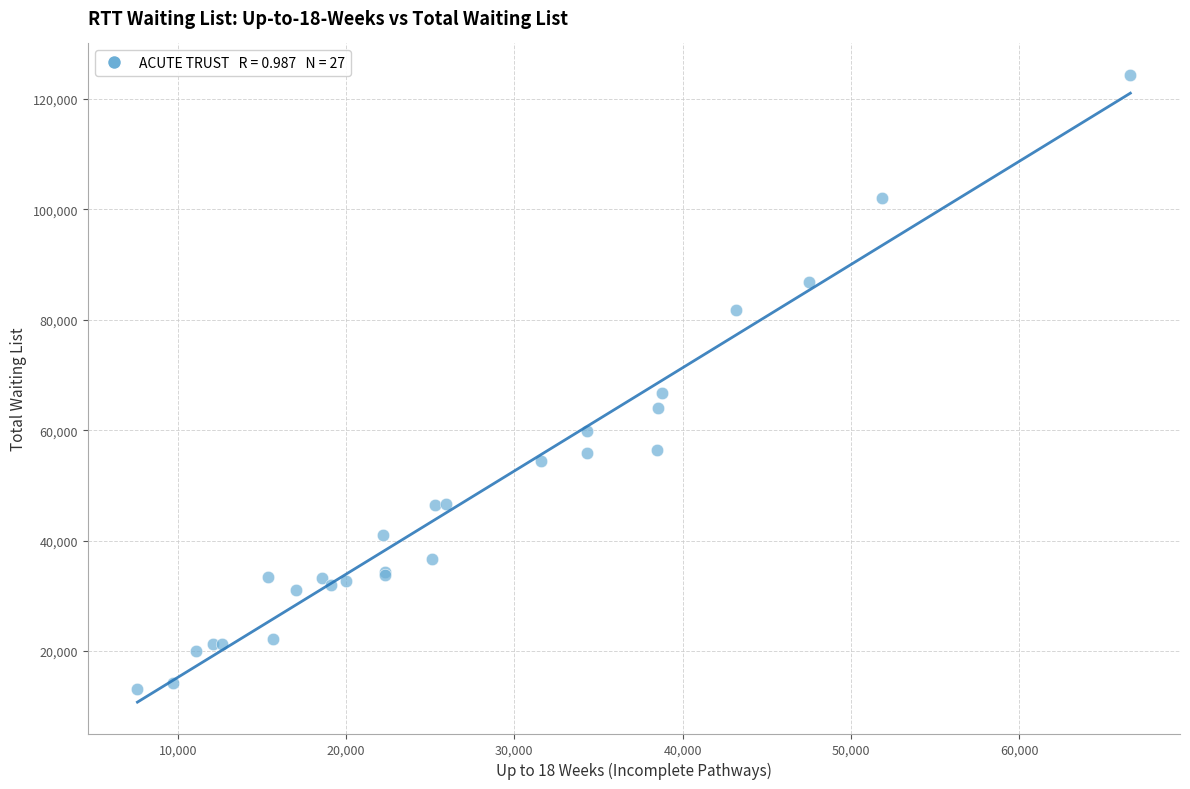

What Y value in the scatter plot is closest to 68722?

66690